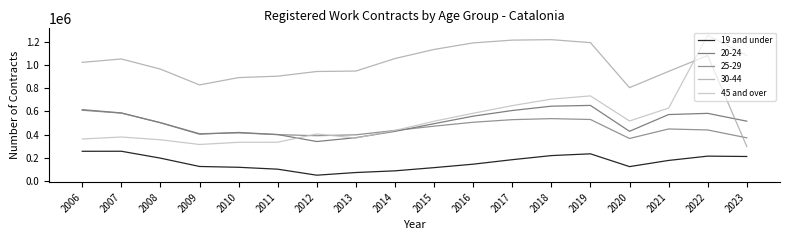

Does the chart display data point markers on the line(s)?

No